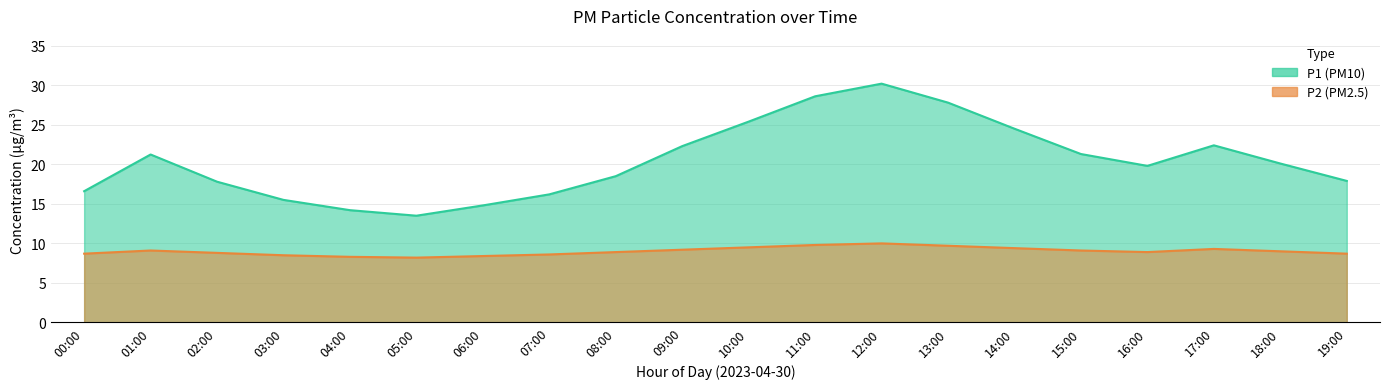

What is the value of the P1 point at the 4th from the left?

15.5